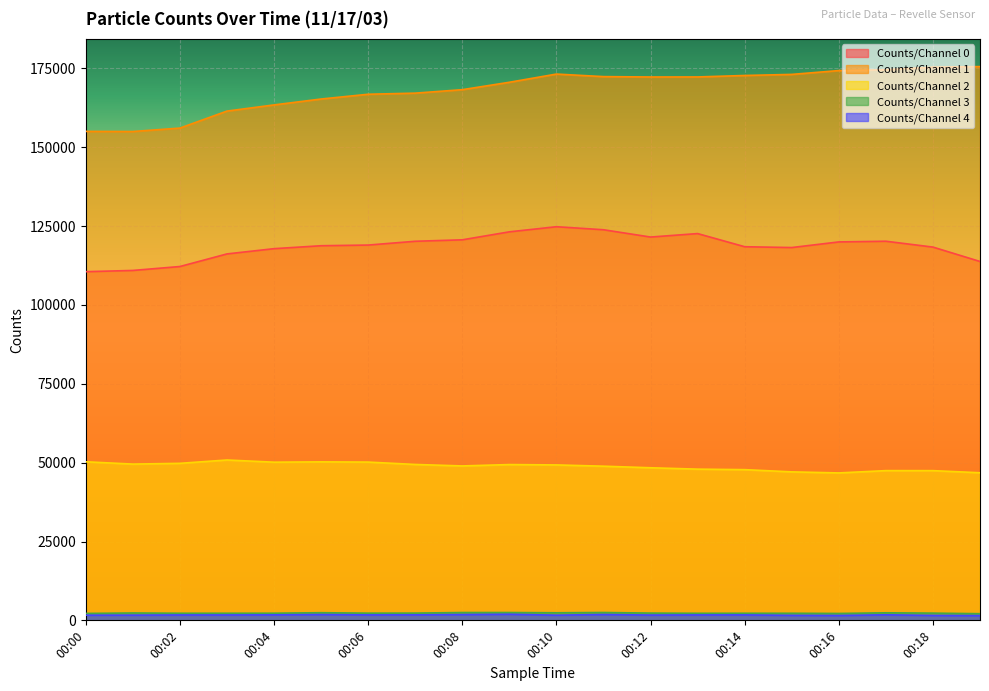

True or false: Counts/Channel 1 and Counts/Channel 4 cross at least once.

False